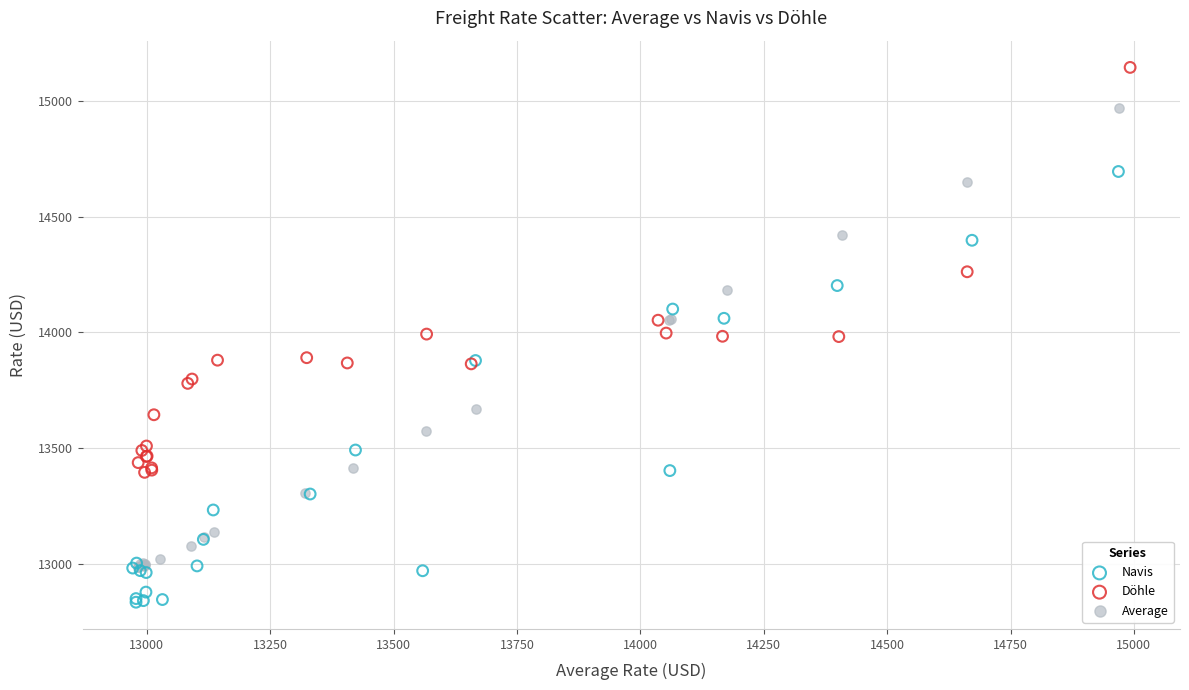

Which series has the widest spread of Y values?

Average